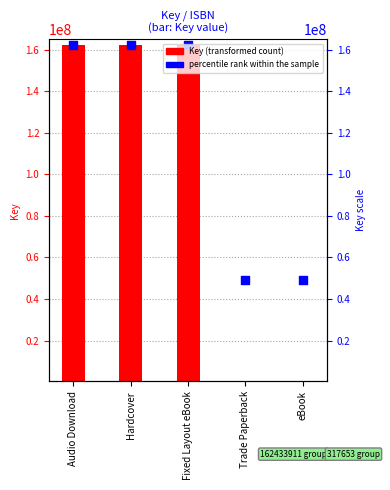

Is the value of percentile rank within the sample at Hardcover greater than the value of Key value at eBook?

Yes